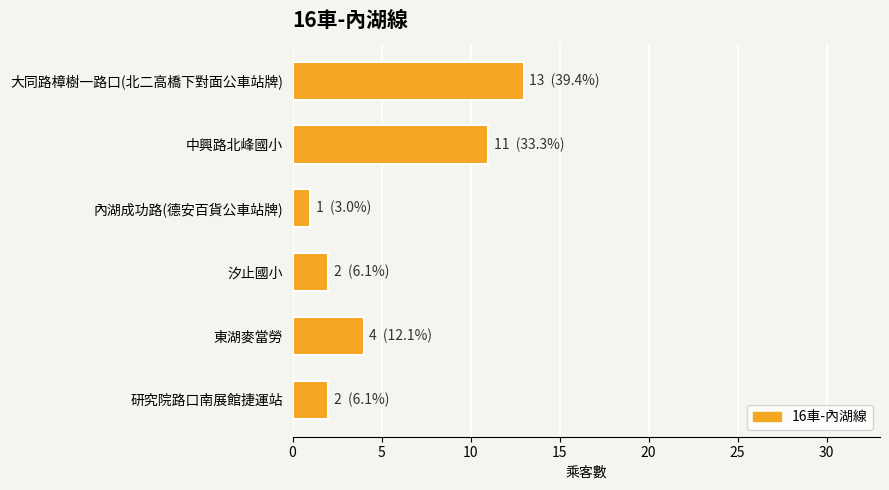

Reading top to bottom, extract all data points from this chart.

13	11	1	2	4	2